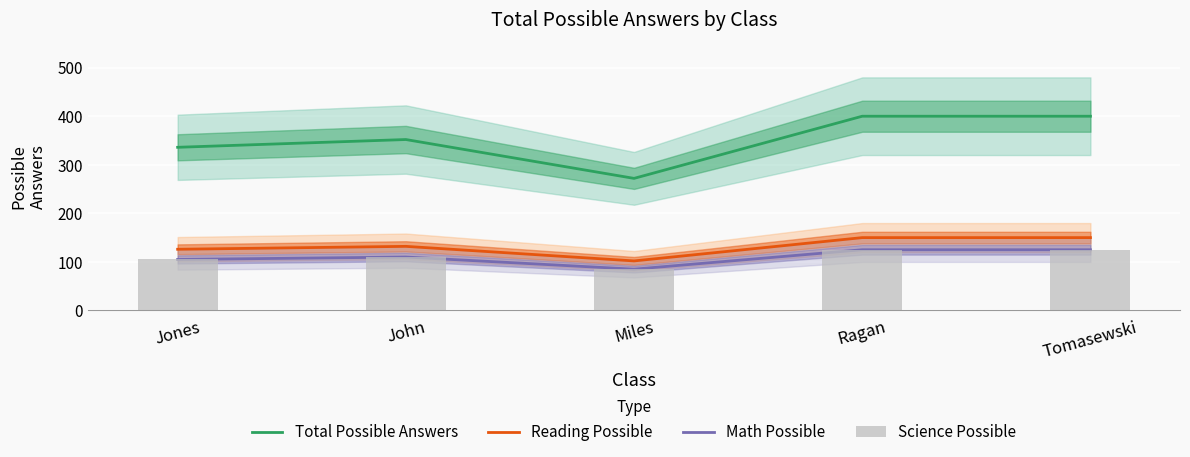

Is the value of Reading Possible at Jones greater than the value of Science Possible at Tomasewski?

Yes